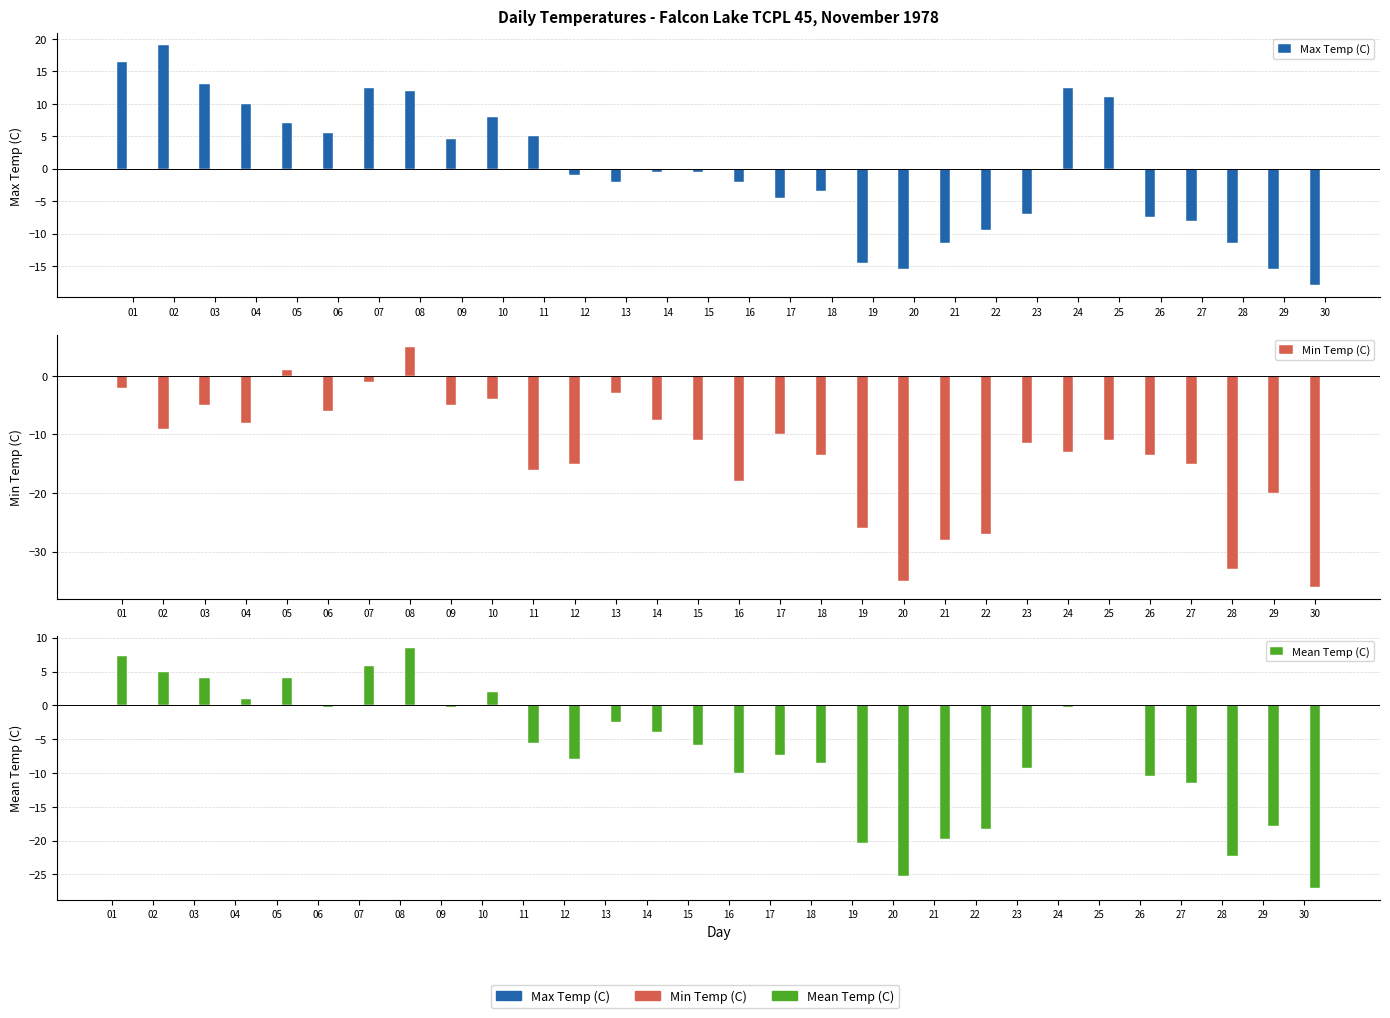

Which series changed the most between 11 and 30?

Max Temp (C)